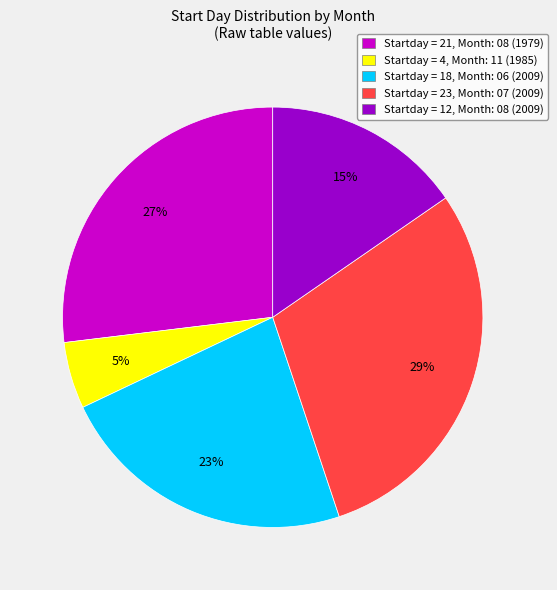

The Startday = 18, Month: 06 (2009) slice represents 11% of the pie. True or false?

False